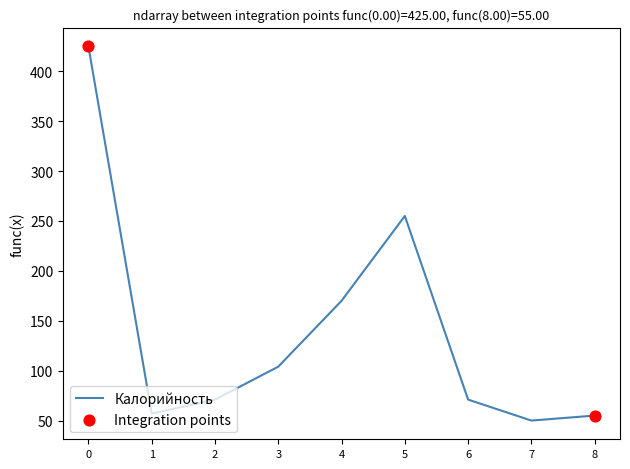

Which has a higher value, 3 or 5?

5